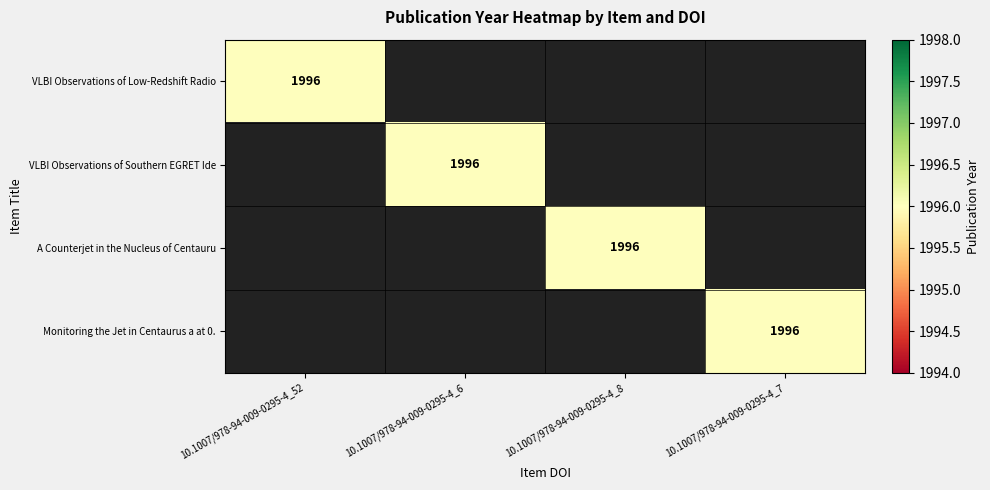

Count the number of categories in the chart.

4